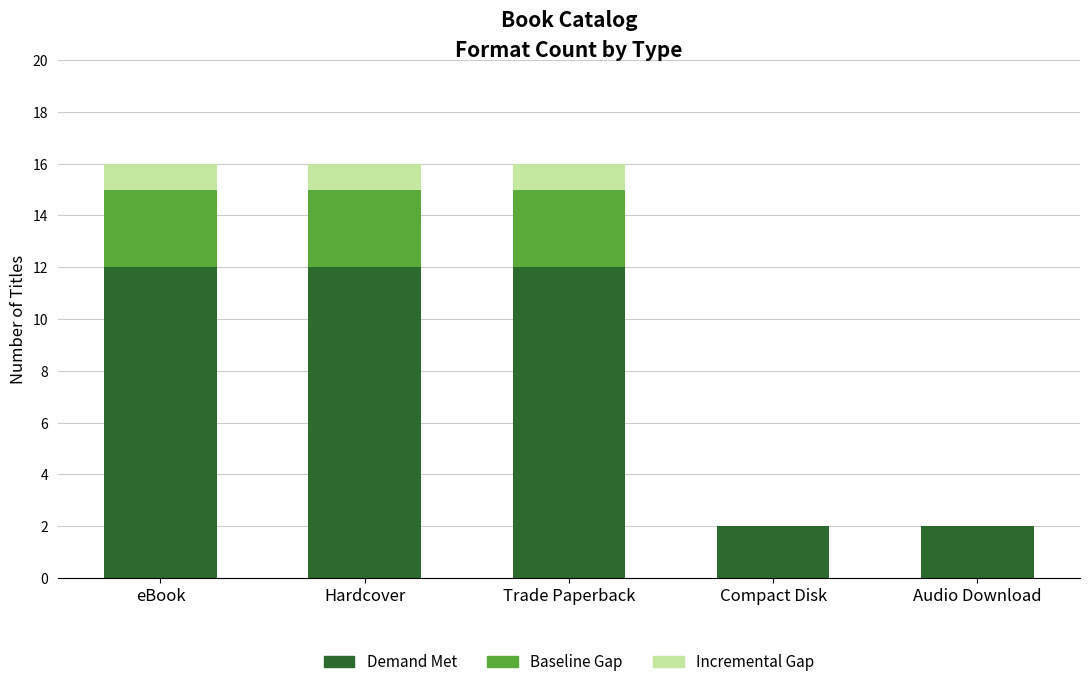

Does the chart contain stacked bars?

Yes